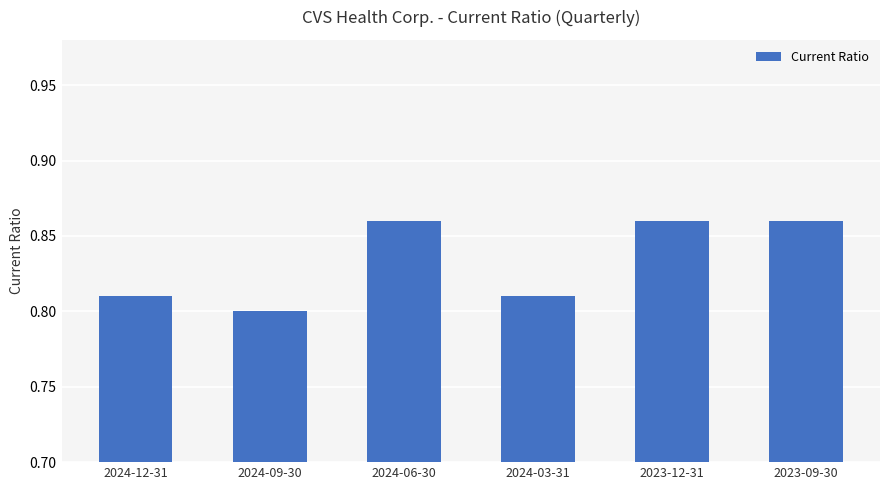

At which category does the chart reach its minimum across all series?

2024-09-30